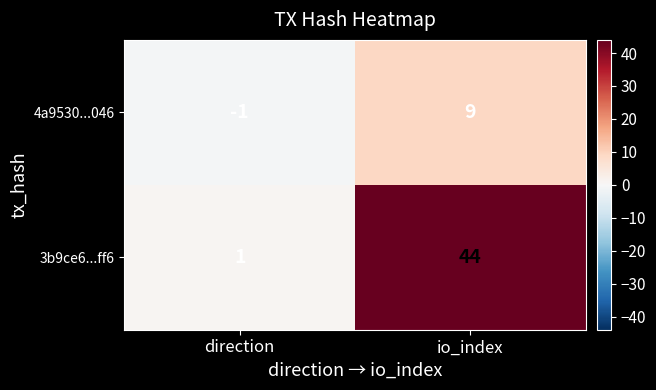

At which category is the sum across all series the highest?

io_index